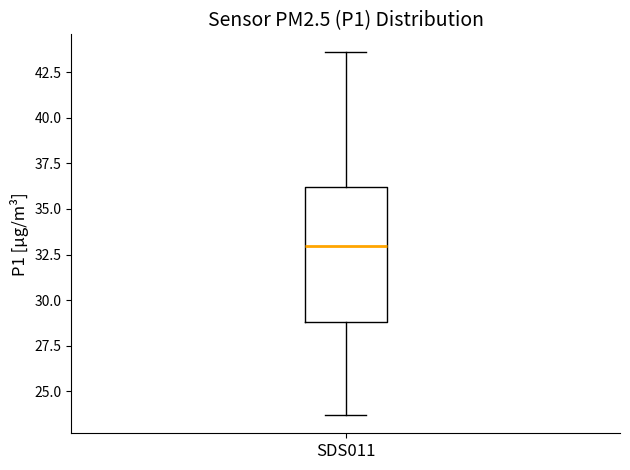

Where is the lower edge of the box for SDS011 on the y-axis? The values are not printed on the chart, so give them approximately, as read against the axis.

29.0